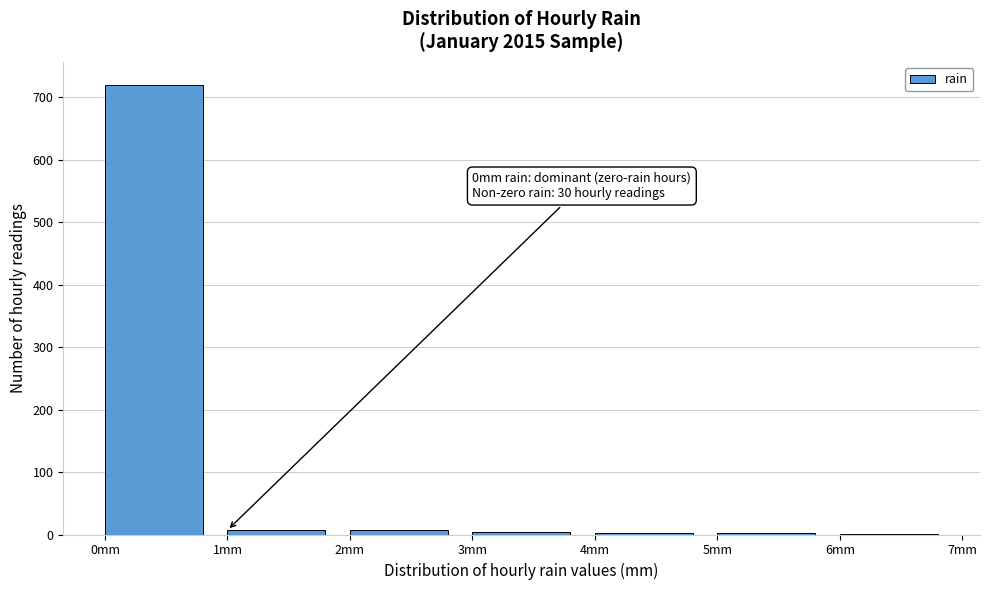

Which range on the x-axis has the tallest bar?

0 to 1